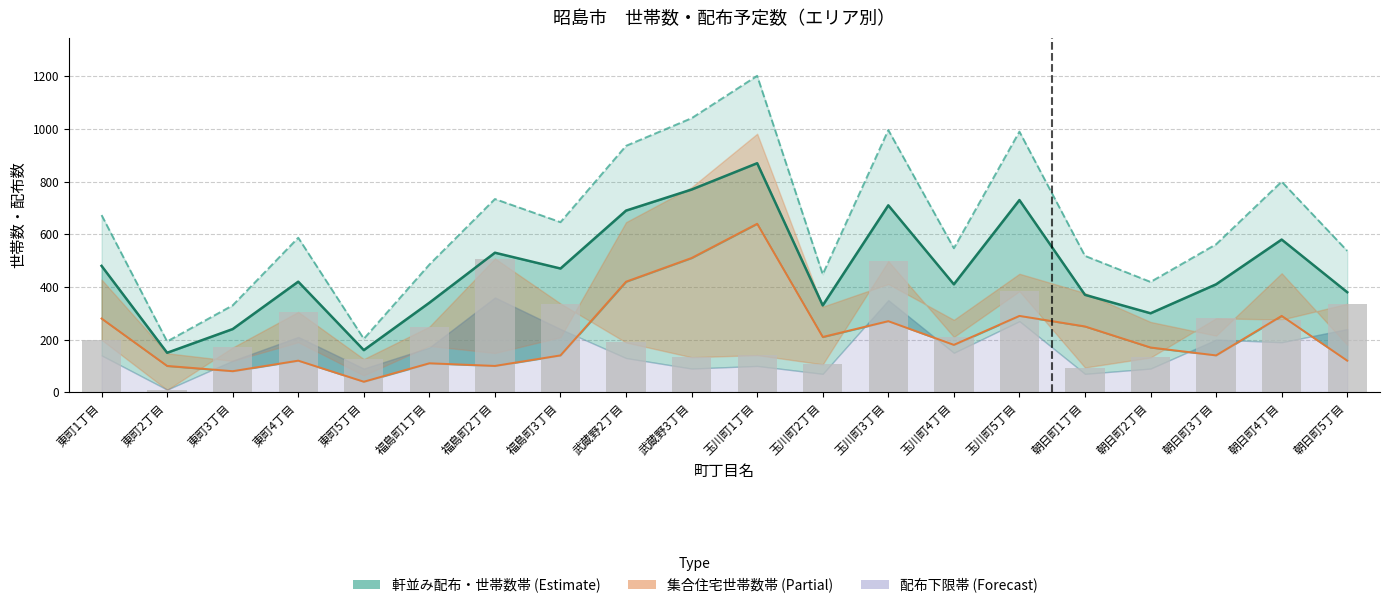

What is the minimum value for 一戸建世帯数?

9